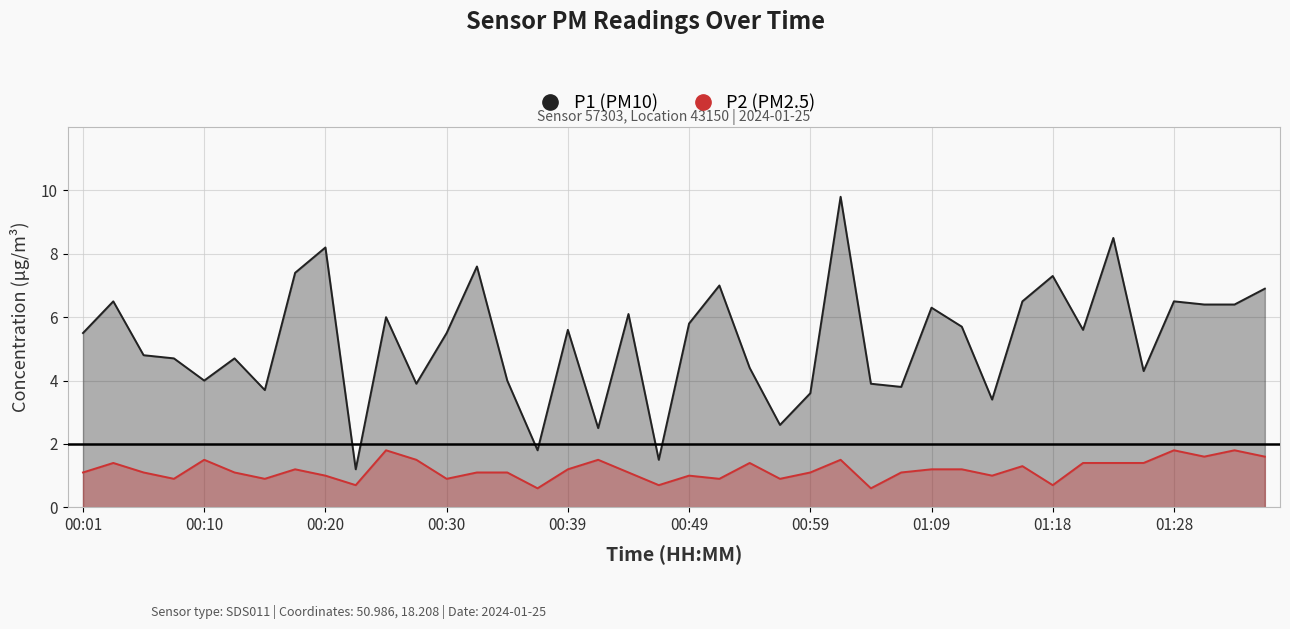

What is the difference between the P1 (PM10) values at 00:20 and 01:18?

0.9